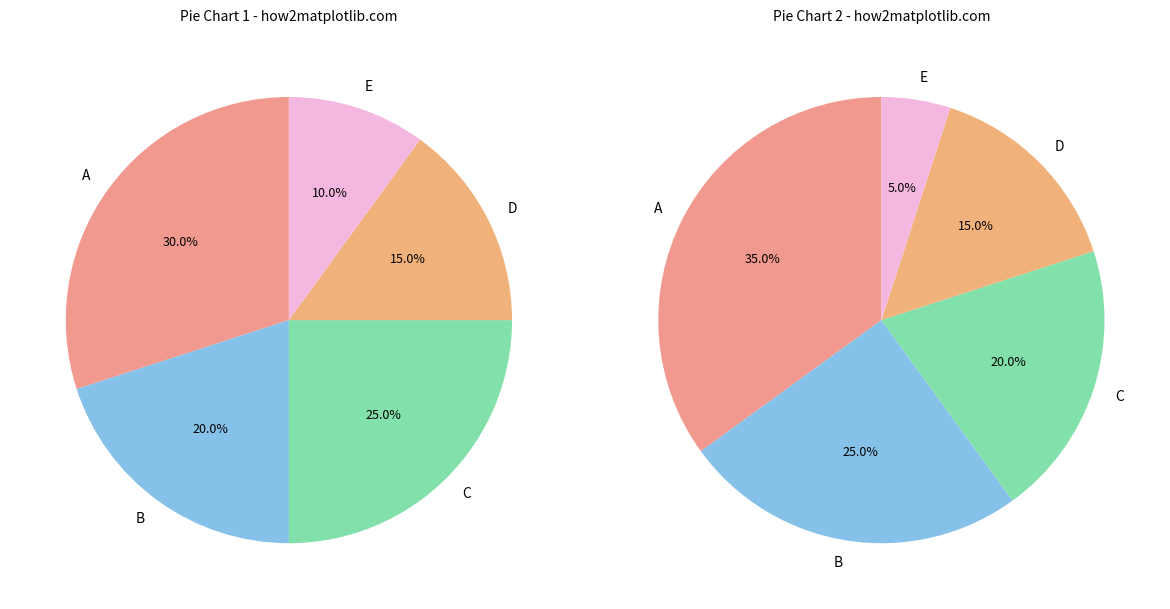

Rank the categories by value from highest to lowest.

0, 2, 1, 3, 4